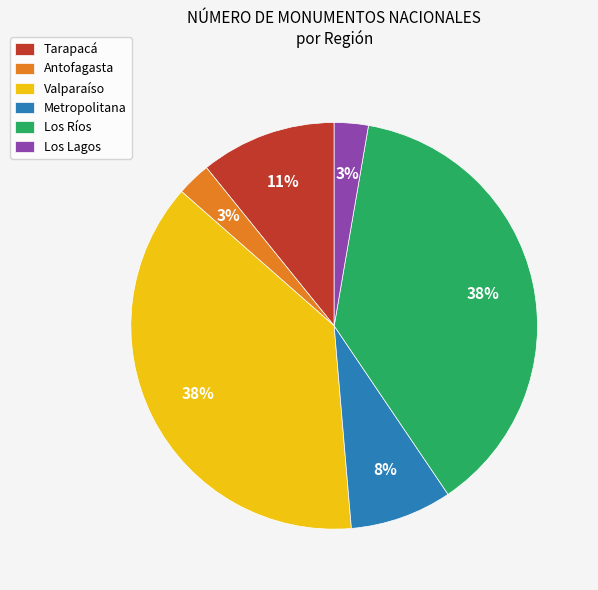

Is it true that Los Ríos is 25% of the pie?

False